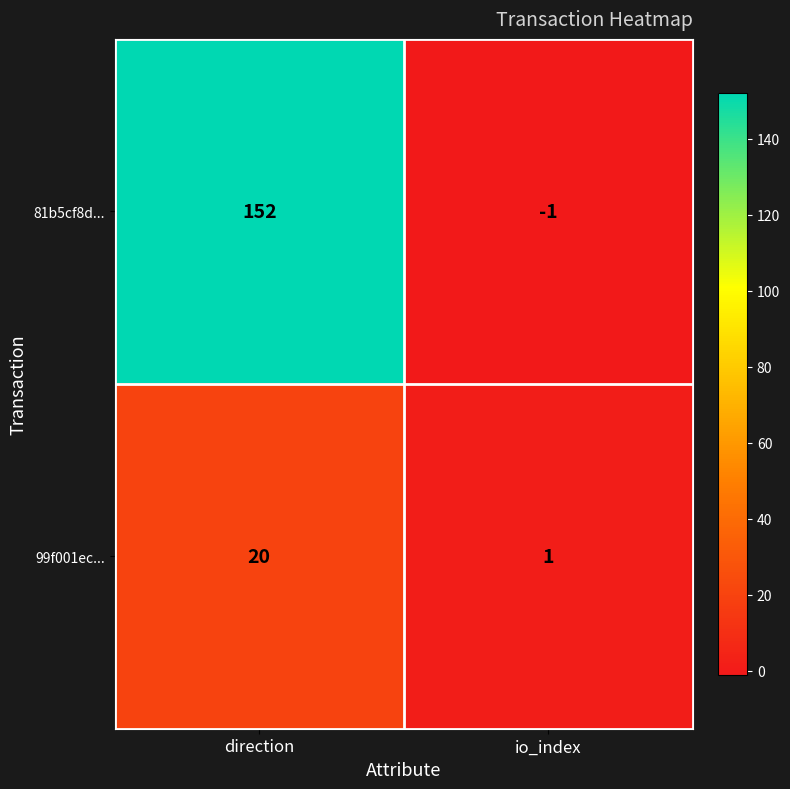

Which category has the lowest value across all series?

io_index